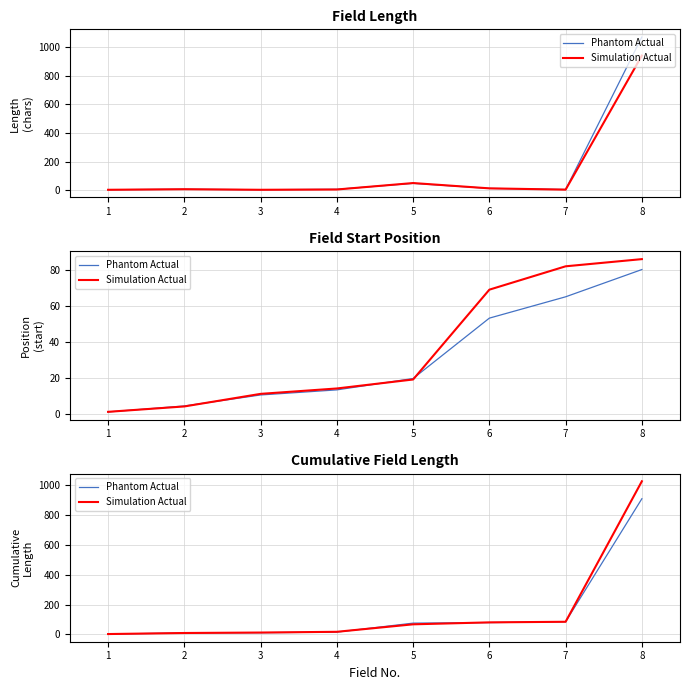

What is the value of the Simulation Actual point at the 8th from the left?

1024.0